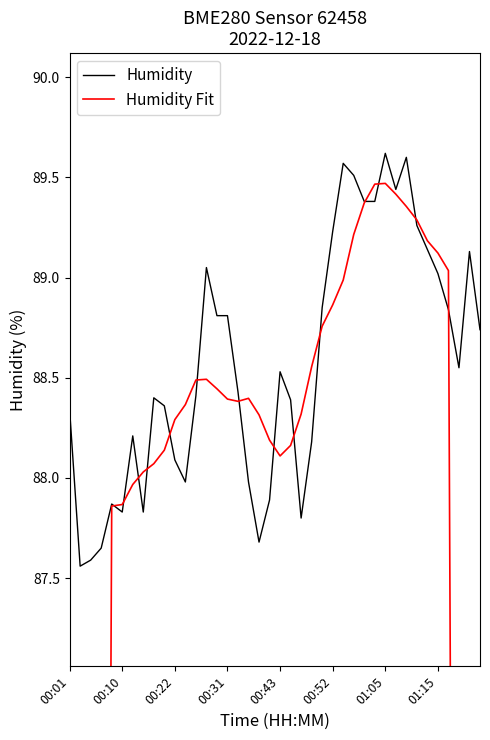

The Humidity series shows 43.9 at 00:52. True or false?

False